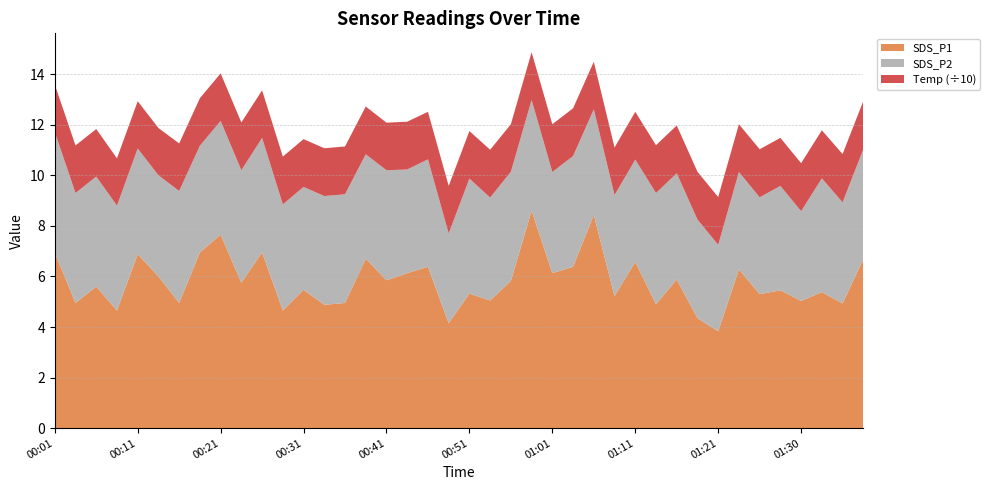

What is the total value across all series at 00:41?

12.1